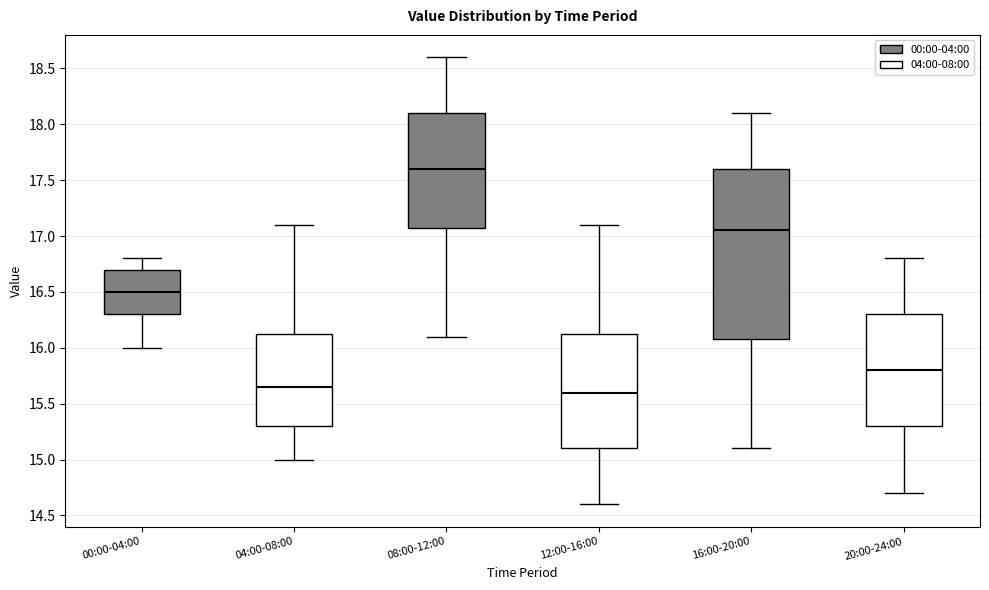

Reading left to right, transcribe this box plot: for each box, give where its median line is, the range the box spans, and where its two whiskers end, as read against the y-axis. The values are not printed on the chart, so give them approximately, as read against the axis.

00:00-04:00: median 16.50, box 16.30 to 16.70, whiskers 16.00 to 16.80
04:00-08:00: median 15.65, box 15.30 to 16.15, whiskers 15.00 to 17.10
08:00-12:00: median 17.60, box 17.10 to 18.10, whiskers 16.10 to 18.60
12:00-16:00: median 15.60, box 15.10 to 16.15, whiskers 14.60 to 17.10
16:00-20:00: median 17.05, box 16.10 to 17.60, whiskers 15.10 to 18.10
20:00-24:00: median 15.80, box 15.30 to 16.30, whiskers 14.70 to 16.80